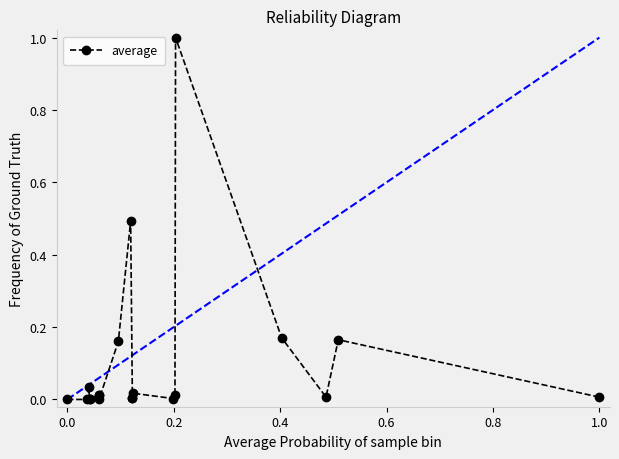

True or false: there are more than 1 points higher than both neighbors.

True